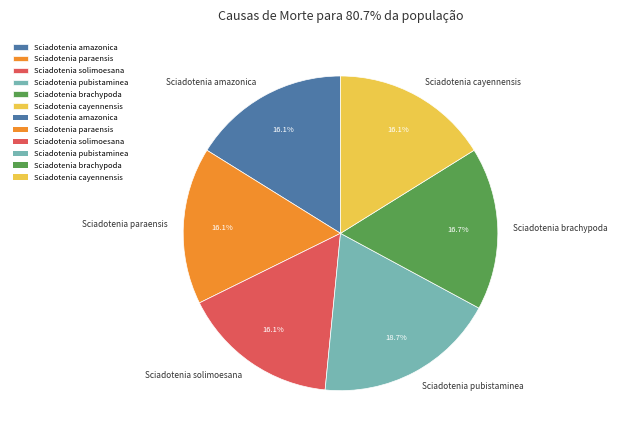

Is Sciadotenia cayennensis the majority of the pie?

No